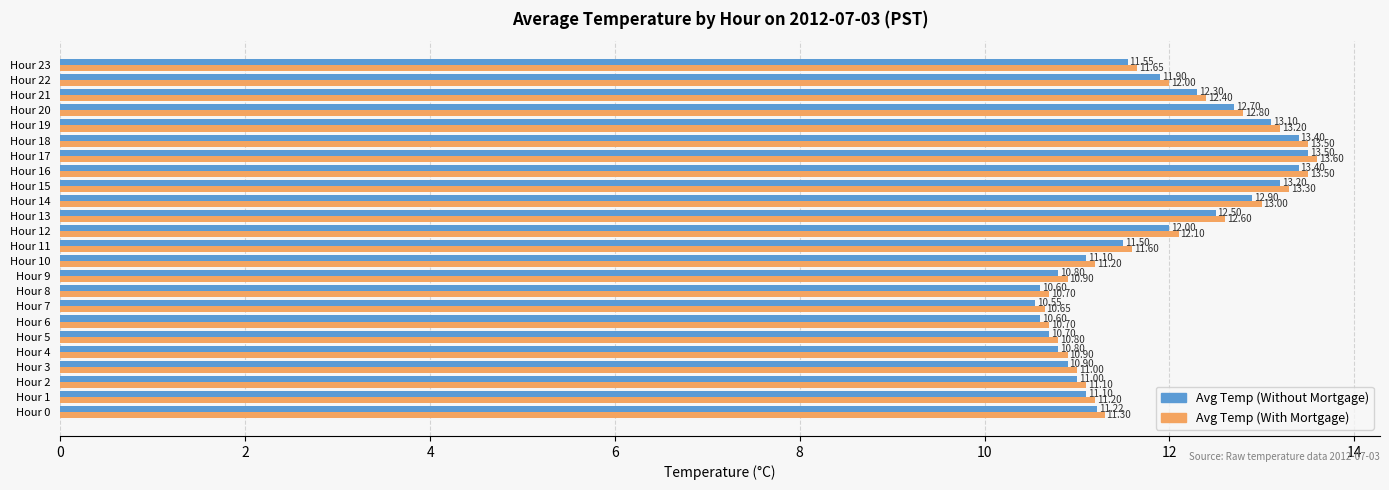

List the series in order of their peak value, lowest first.

Avg Temp (Without Mortgage), Avg Temp (With Mortgage)